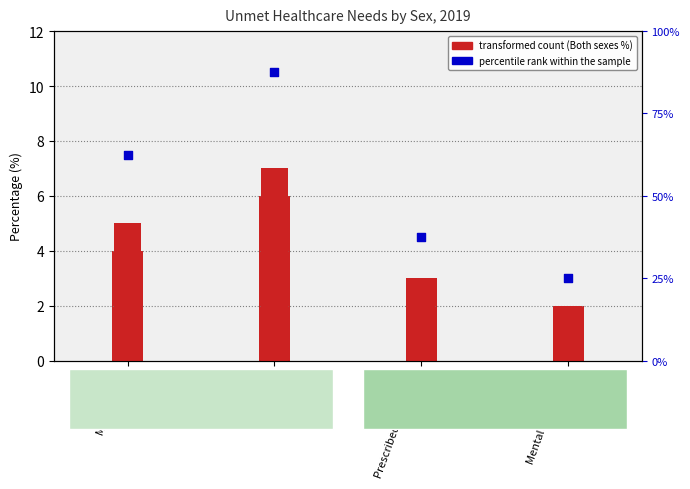

Is the value of percentile rank within the sample at Prescribed medicines greater than the value of Female at Mental health care?

Yes